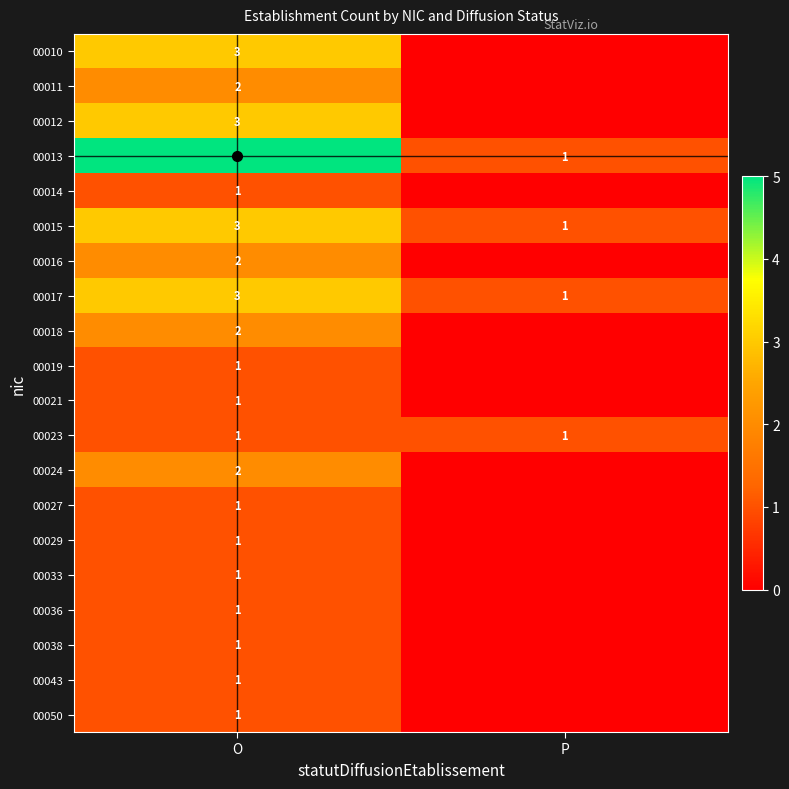

Which series has the largest total across all categories?

00013